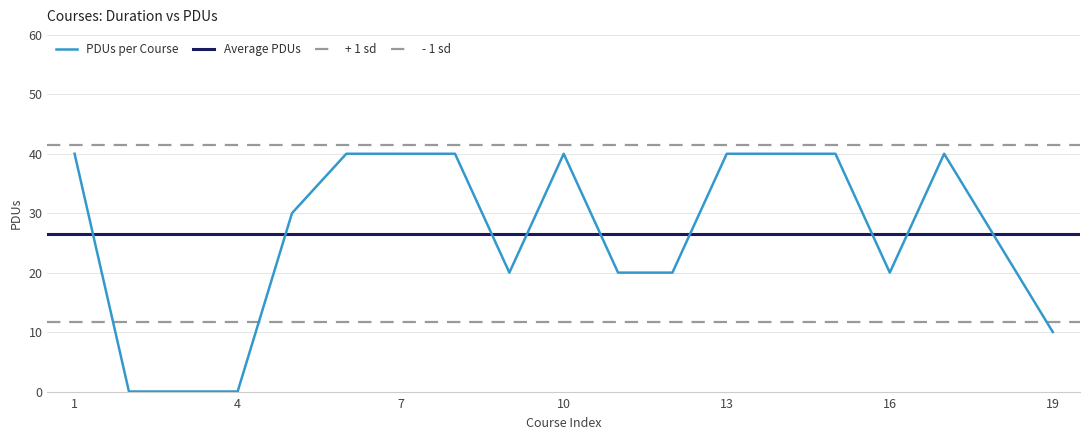

Reading left to right, list all the values displayed in this chart.

40	0	0	0	30	40	40	40	20	40	20	20	40	40	40	20	40	25	10